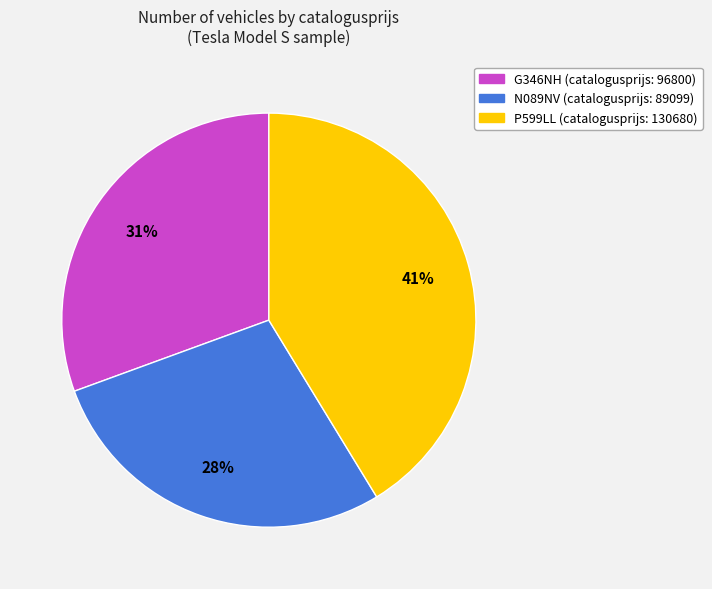

Which has a higher value, P599LL or G346NH?

P599LL